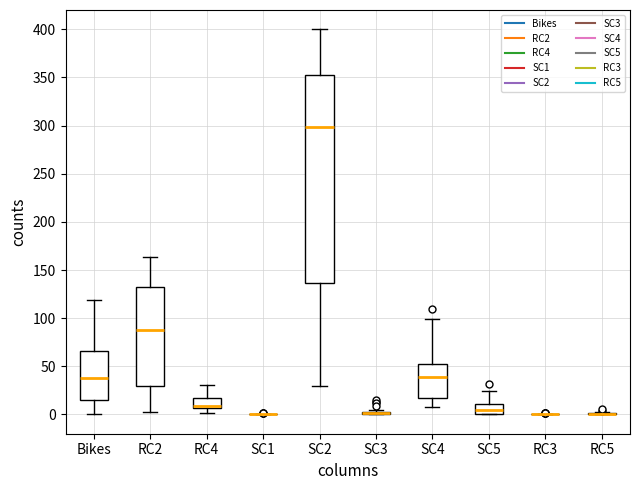

Comparing the boxes themselves (not the whiskers), which one is the tallest?

SC2